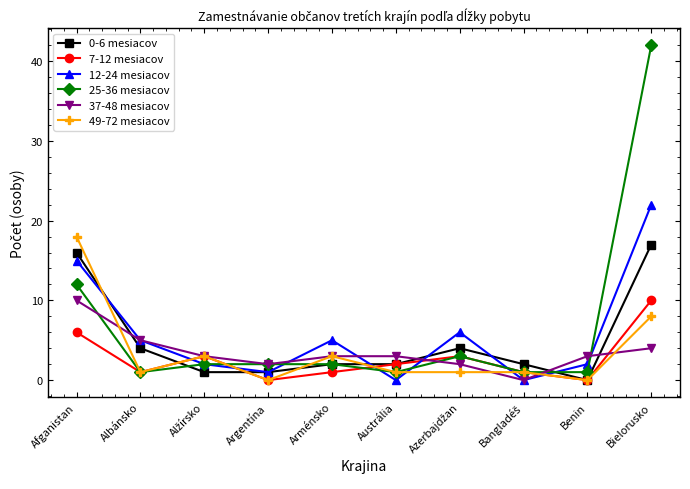

How many values in the 7-12 mesiacov series are below 2?

5